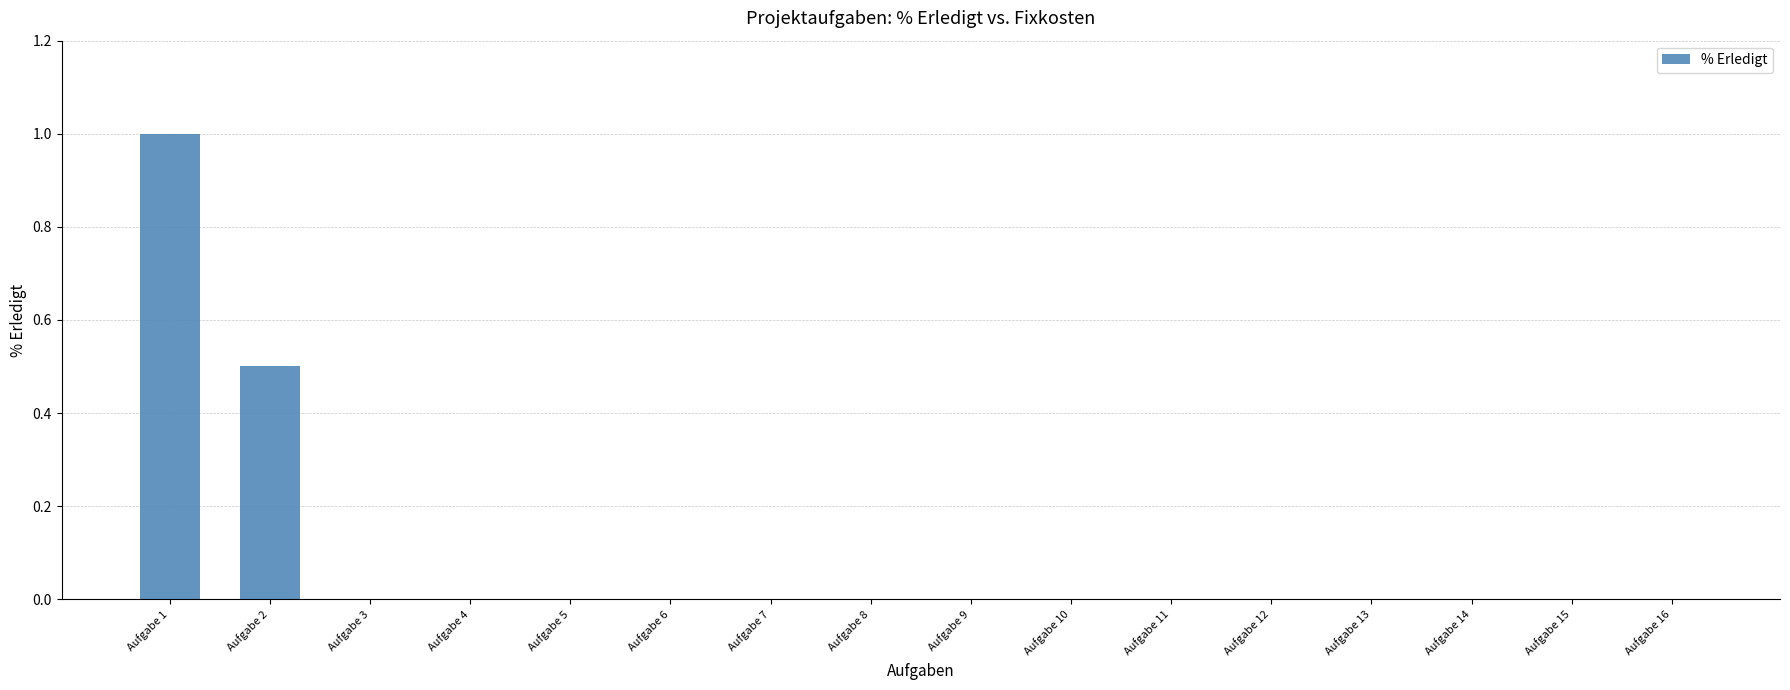

Which label corresponds to the largest value in the chart?

Aufgabe 1